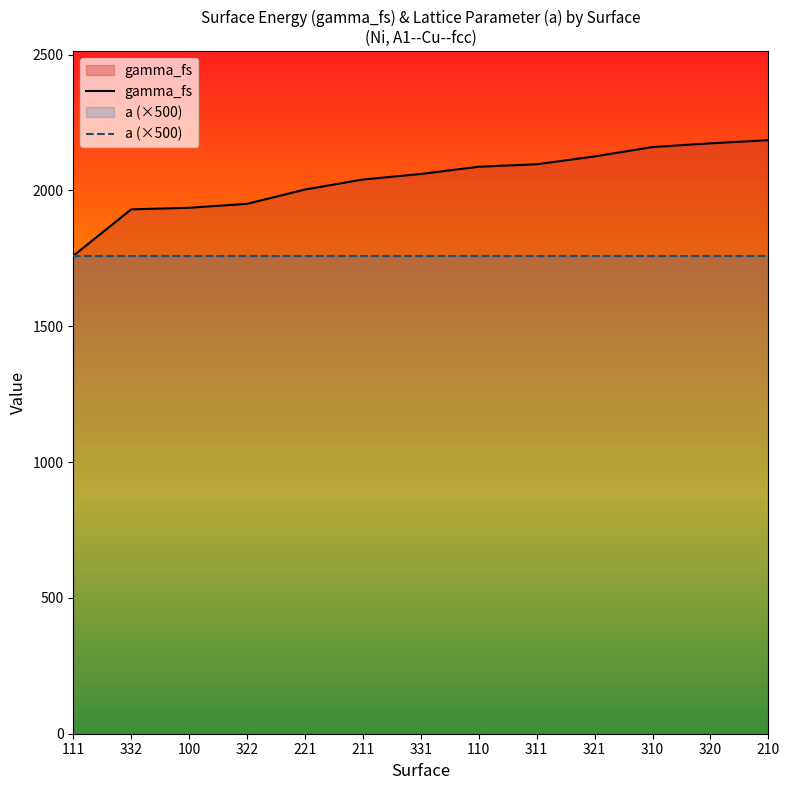

List the labels in order of value, smallest first.

111, 332, 100, 322, 221, 211, 331, 110, 311, 321, 310, 320, 210